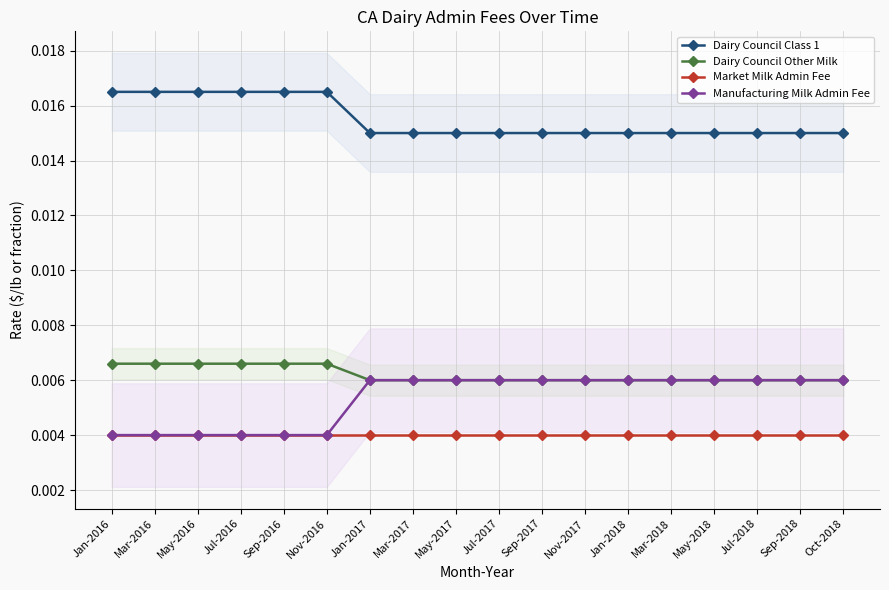

What is the label of the 16th point from the right?

May-2016